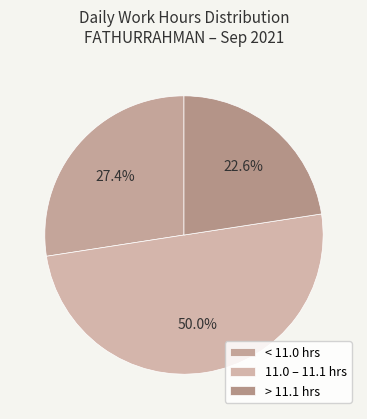

How many segments does this pie chart have?

3